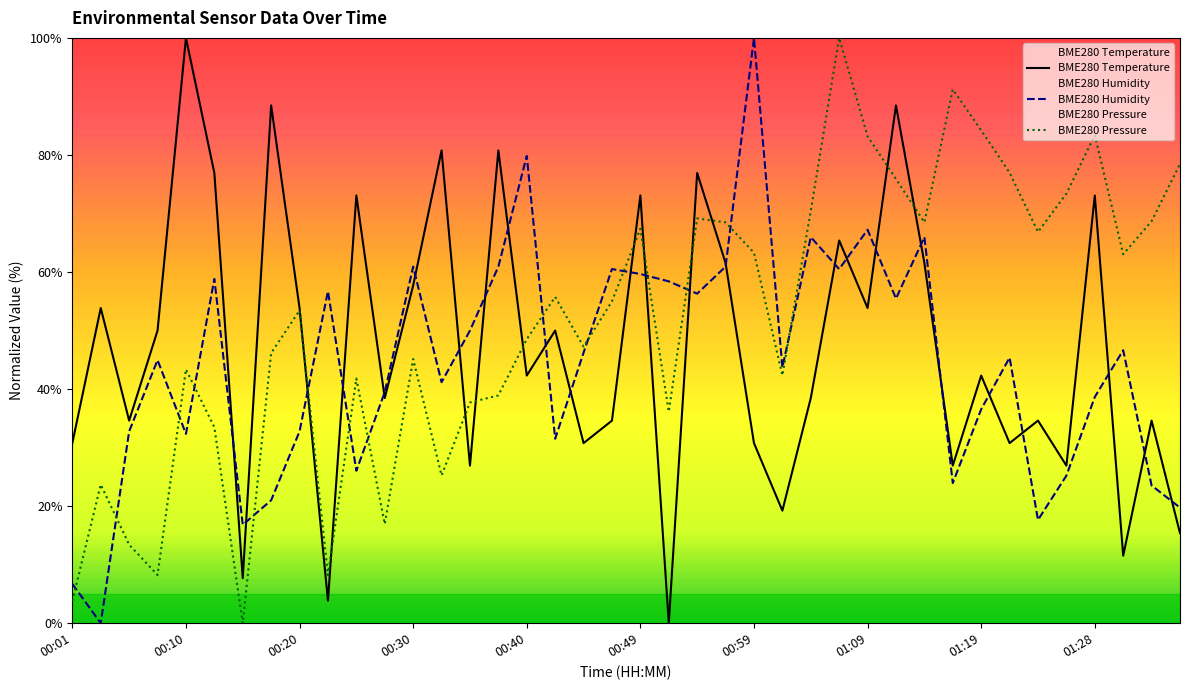

Does the chart have visible grid lines?

No